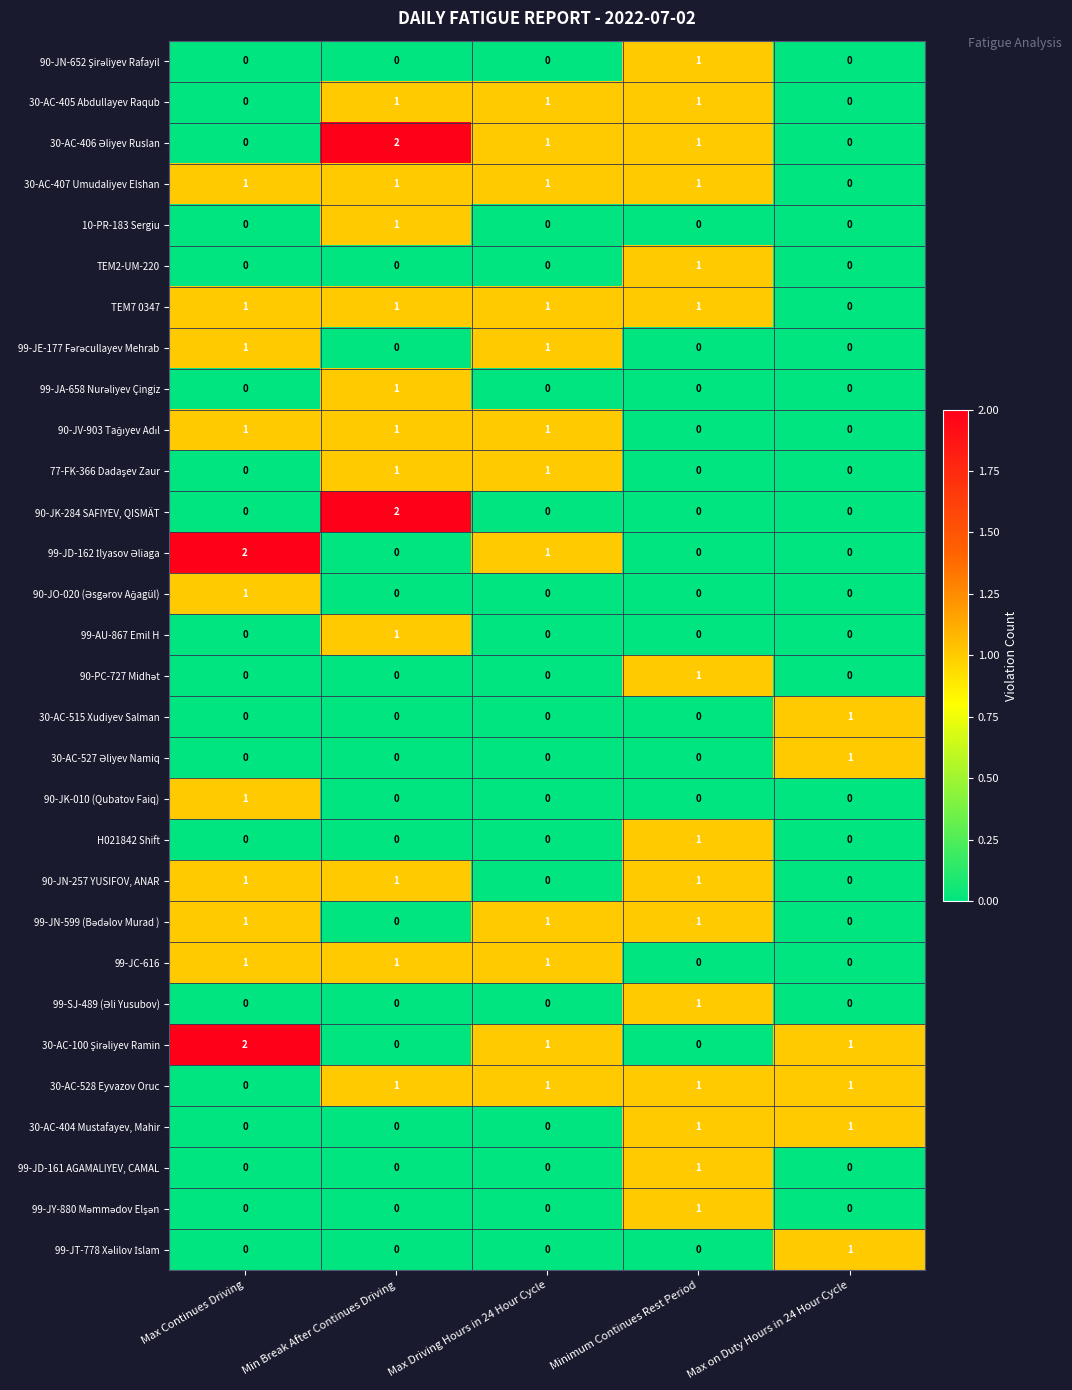

What is the total value across all series at Min Break After Continues Driving?

15